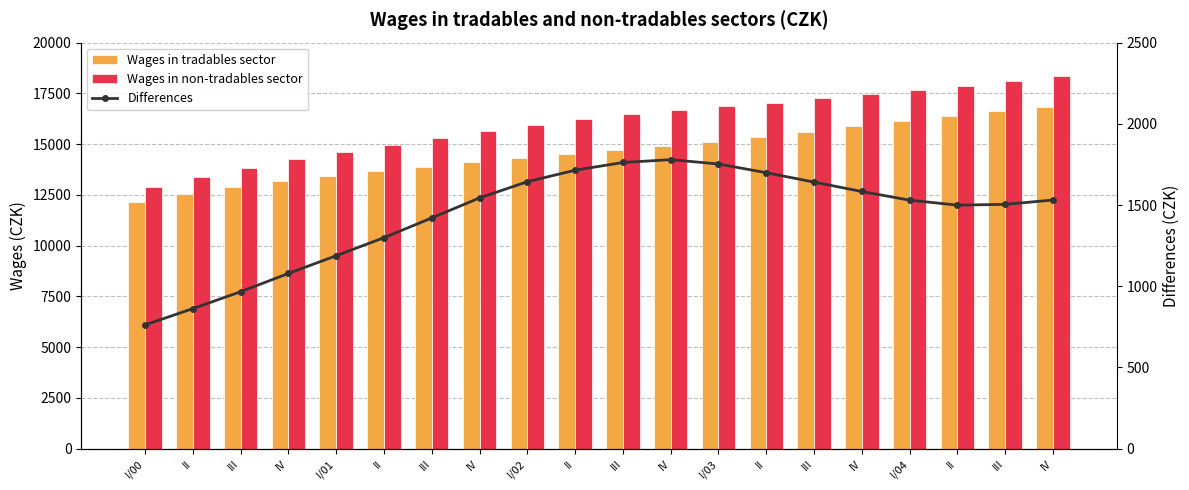

The Wages in non-tradables sector series shows 17876.6 at II. True or false?

True